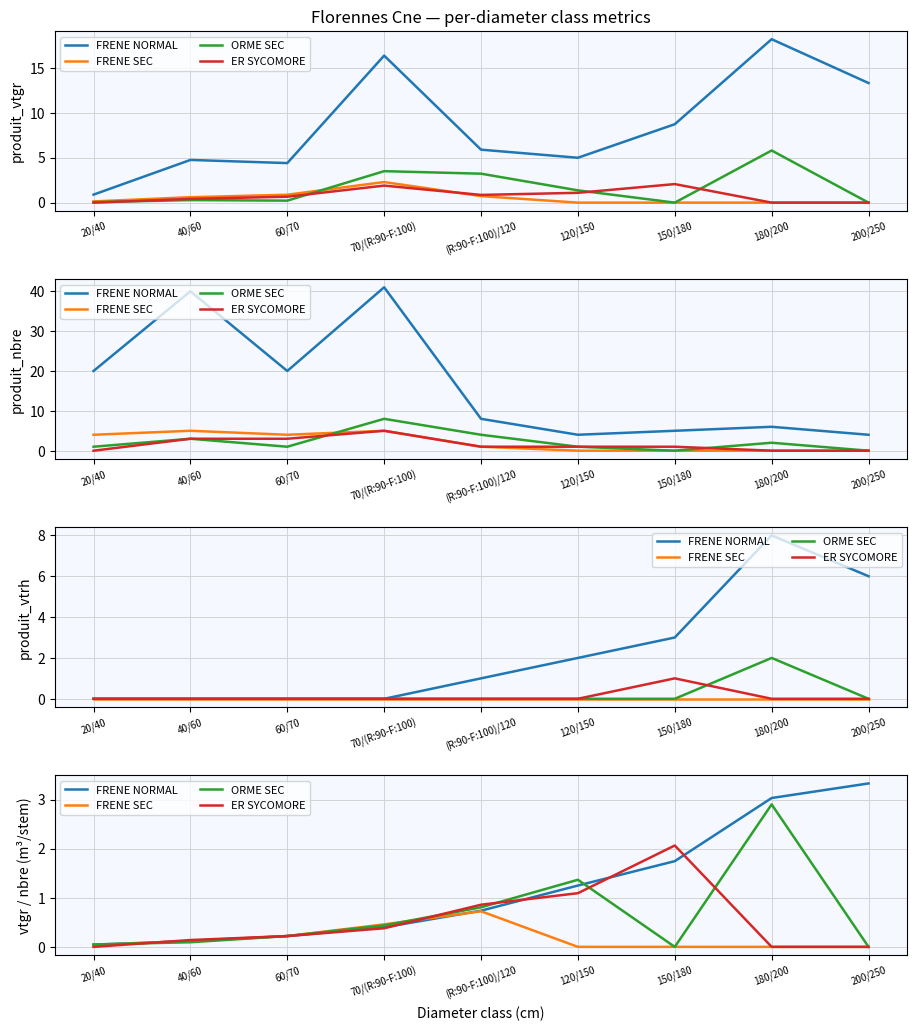

Is the value of FRENE NORMAL at 60/70 greater than the value of ORME SEC at (R:90-F:100)/120?

No